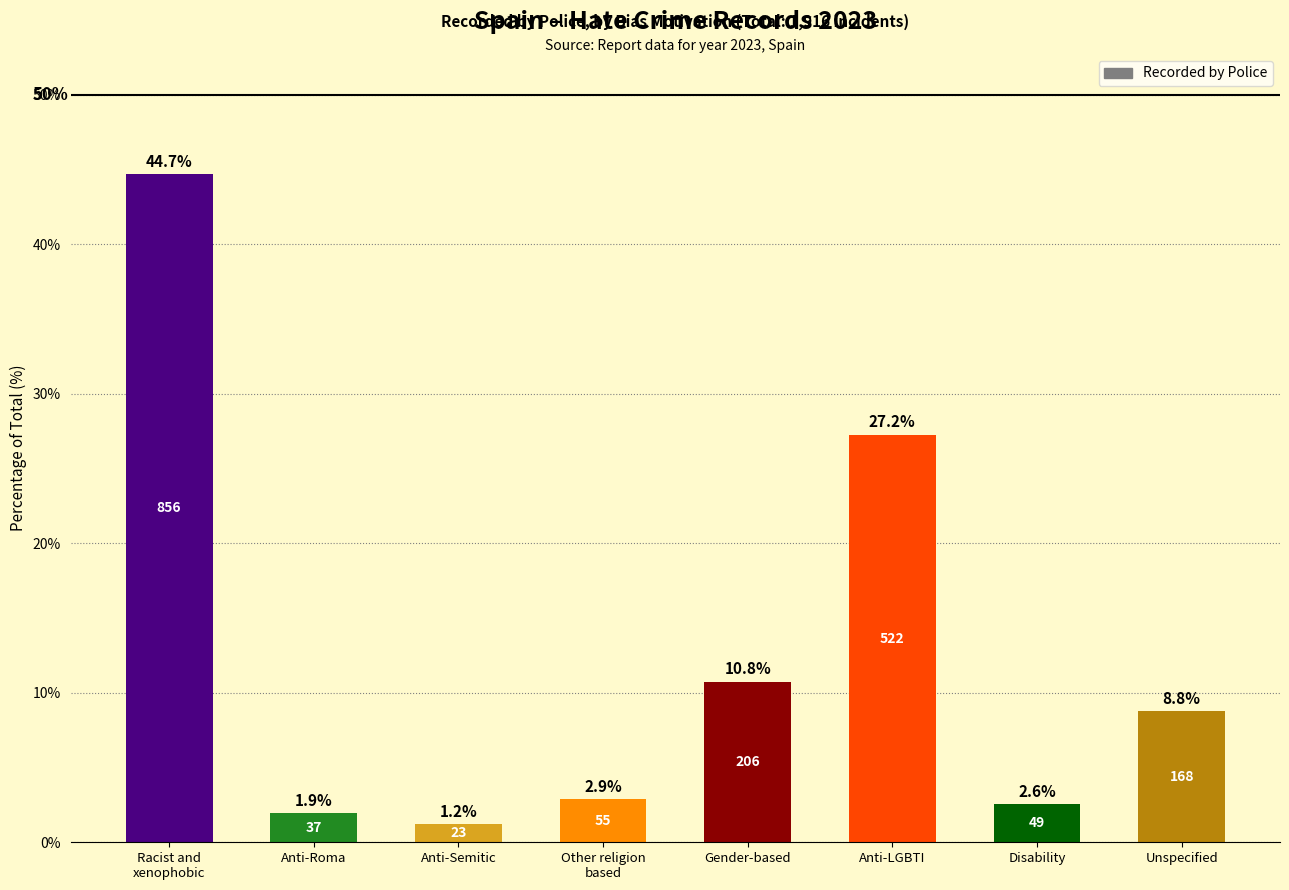

Does the chart contain any negative values?

No